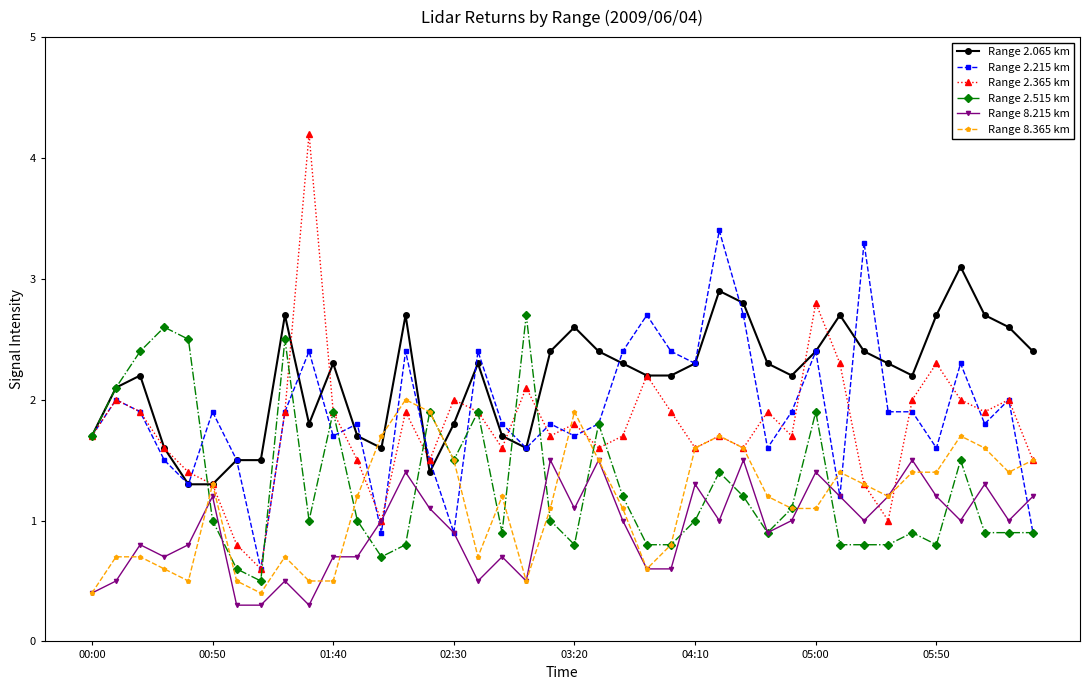

What is the minimum value for Range 8.365 km?

0.4